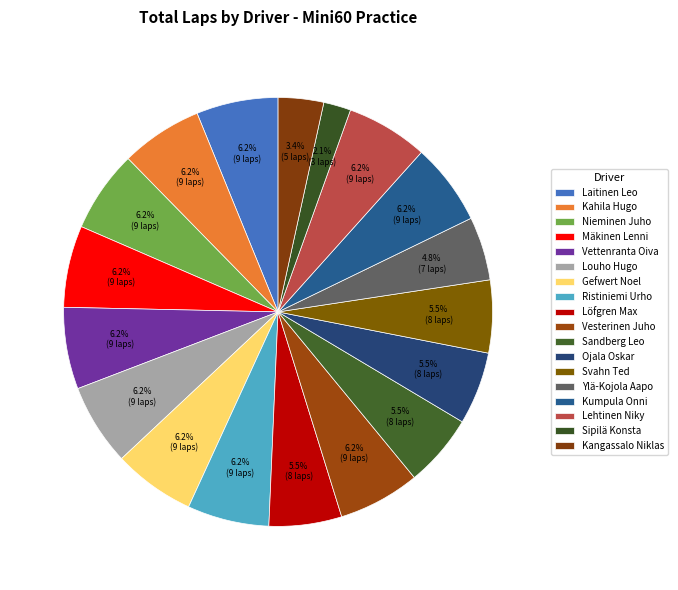

How many segments does this pie chart have?

18